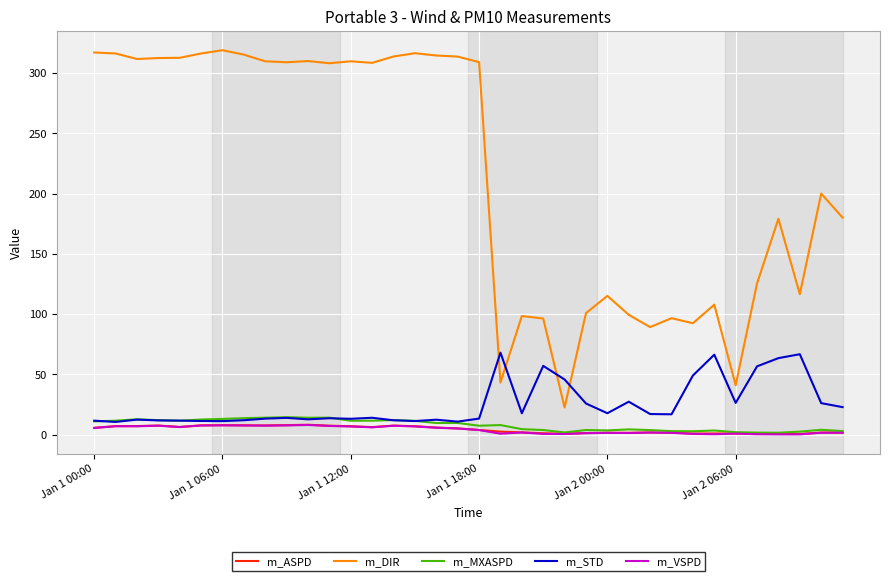

Does the chart have visible grid lines?

Yes